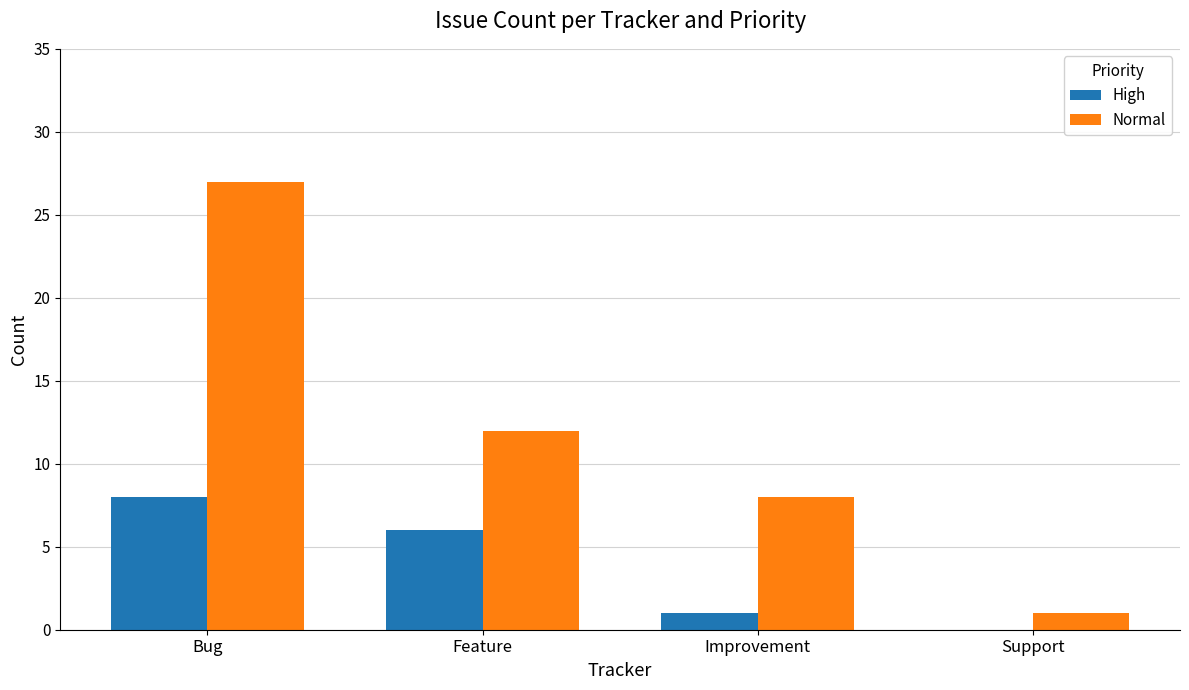

How many Normal values are between 8 and 27?

3